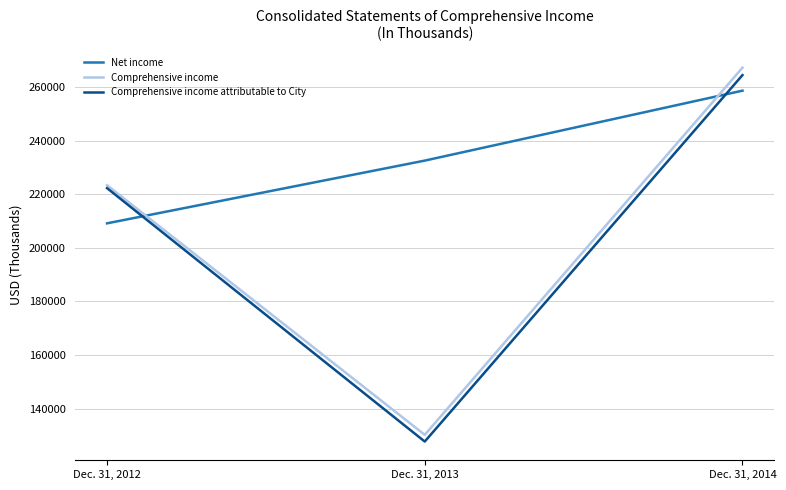

How many distinct data groups are displayed?

3